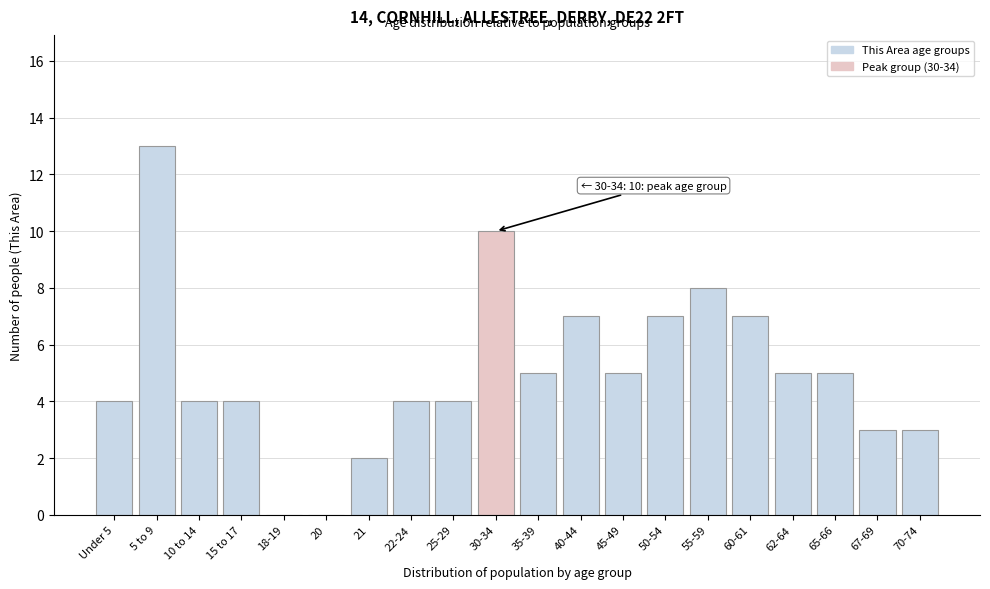

Reading left to right, what are all the values shown in this chart?

Under 5=4	5 to 9=13	10 to 14=4	15 to 17=4	18-19=0	20=0	21=2	22-24=4	25-29=4	30-34=10	35-39=5	40-44=7	45-49=5	50-54=7	55-59=8	60-61=7	62-64=5	65-66=5	67-69=3	70-74=3